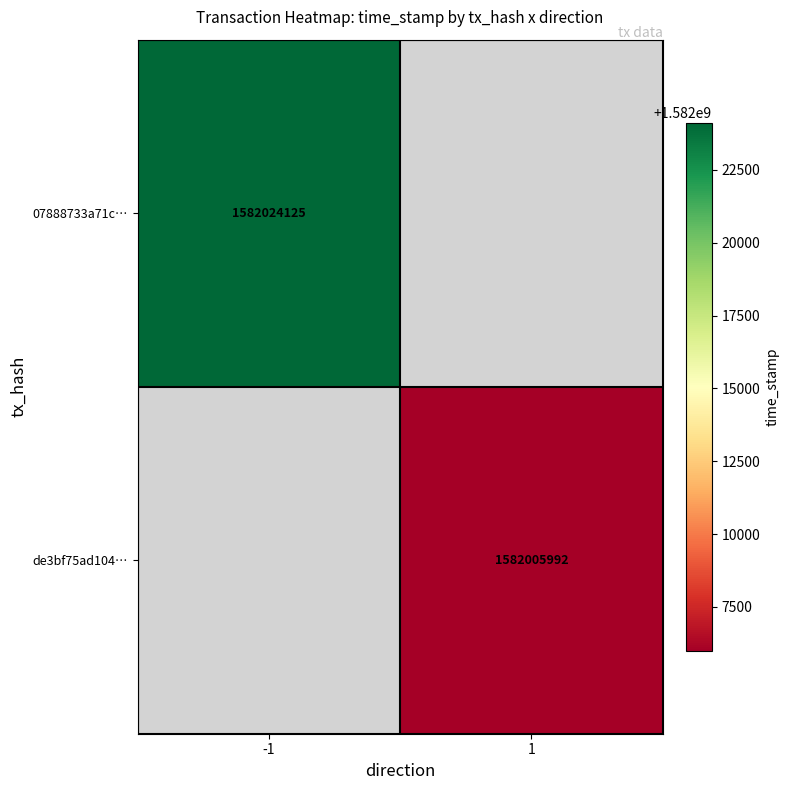

The 07888733a71c… series shows 733636238 at -1. True or false?

False